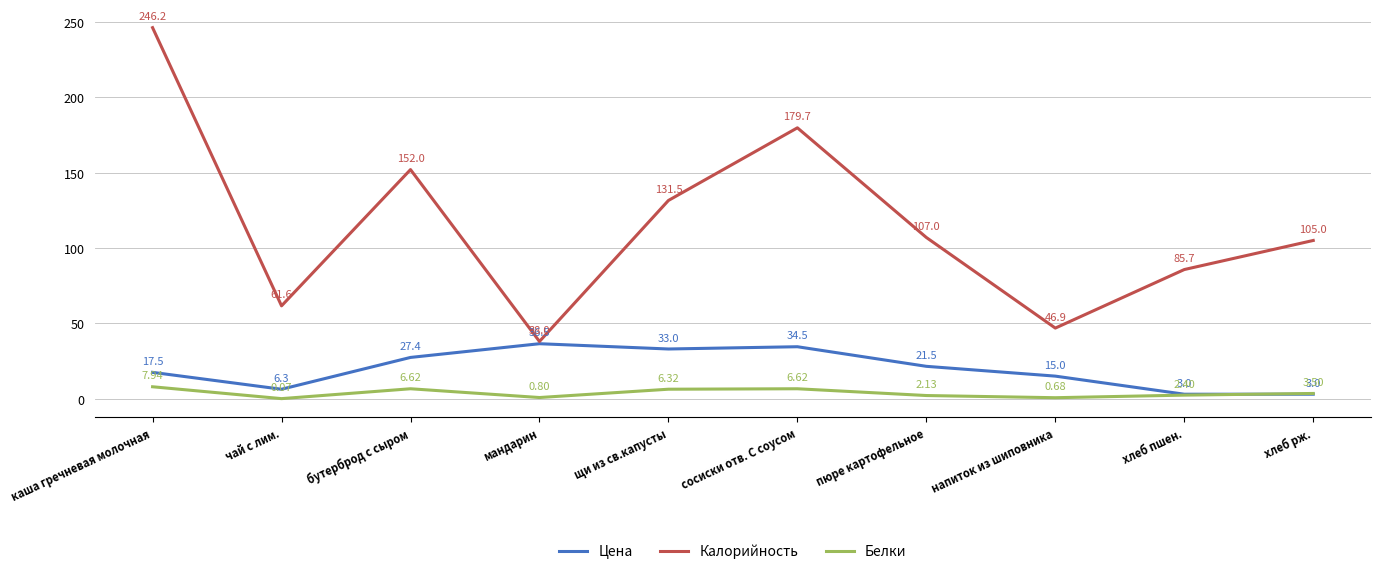

What is the difference between the highest and lowest values at каша гречневая молочная?

238.2